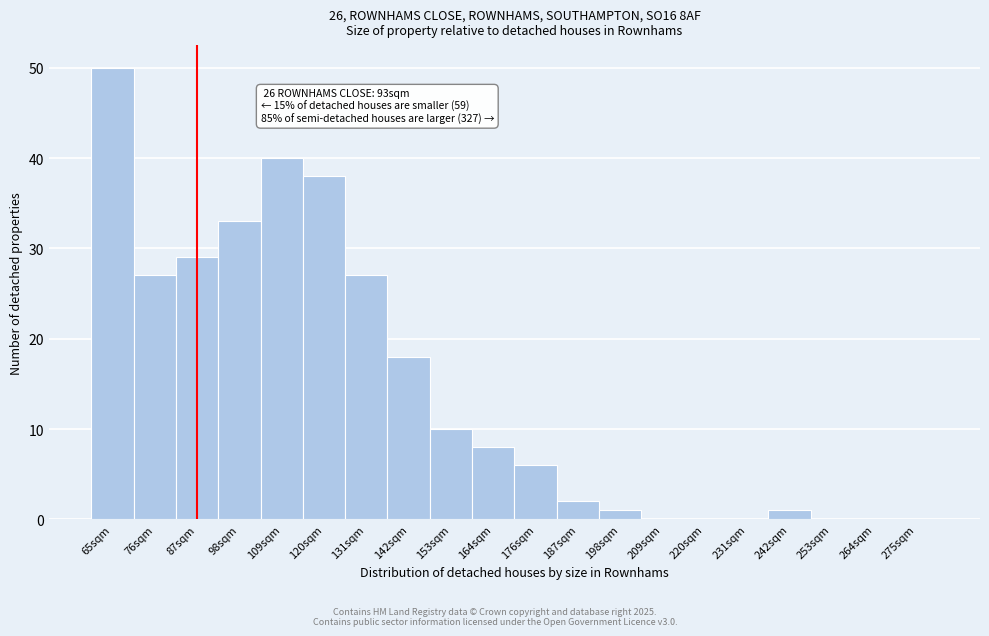

Reading left to right, transcribe all the data shown in this chart.

65sqm=50	76sqm=27	87sqm=29	98sqm=33	109sqm=40	120sqm=38	131sqm=27	142sqm=18	153sqm=10	164sqm=8	176sqm=6	187sqm=2	198sqm=1	209sqm=0	220sqm=0	231sqm=0	242sqm=1	253sqm=0	264sqm=0	275sqm=0